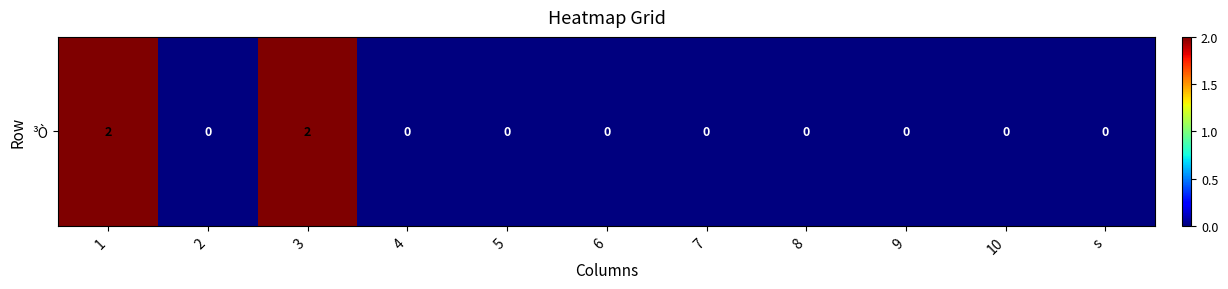

Is it true that the value at 7 is 0?

True